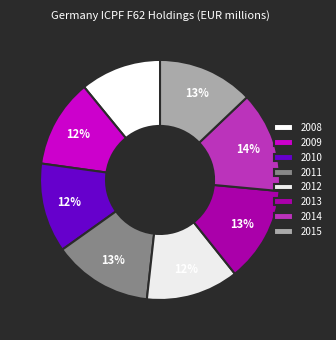

Combined, do 2014 and 2009 account for over 50%?

No